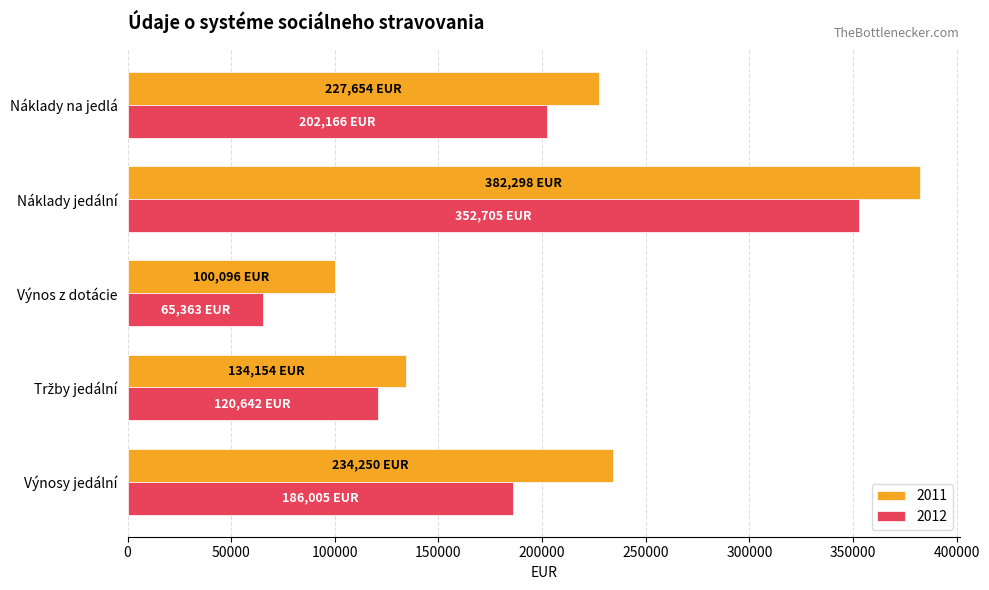

What is the greatest value displayed?

382297.6